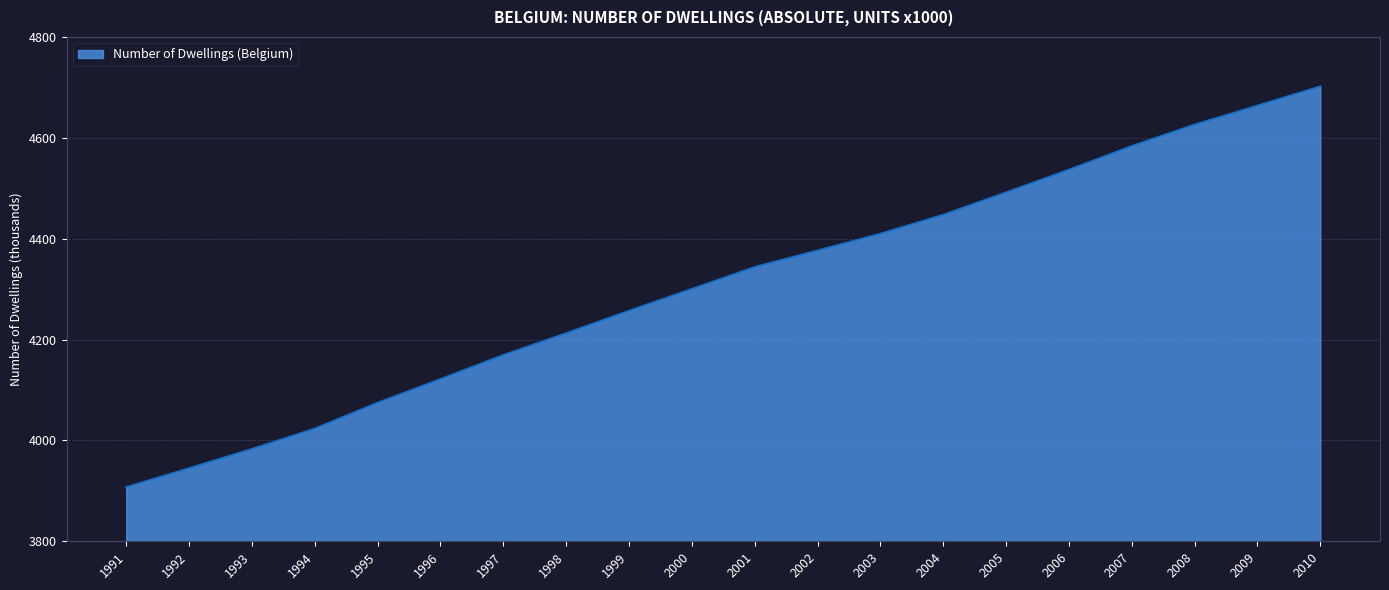

Reading left to right, extract all data points from this chart.

3907.1	3944.7	3982.9	4023.2	4074.6	4121.4	4169.1	4212.4	4256.8	4300.2	4343.7	4376.4	4409.7	4447.2	4491.5	4536.6	4583.5	4626.0	4663.7	4701.7